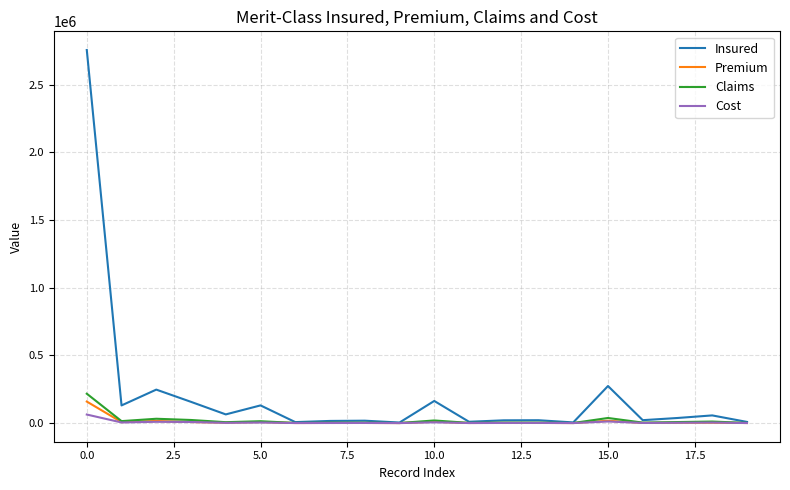

In Cost, how many points are higher than both neighbors (excluding endpoints)?

7